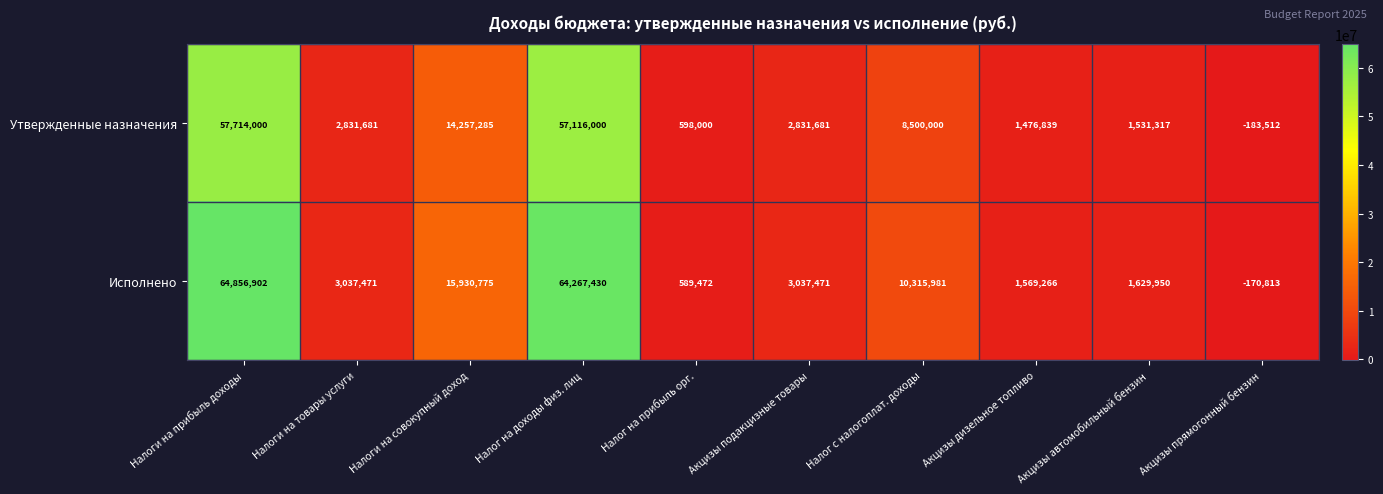

Read the Исполнено value at Акцизы автомобильный бензин.

1629950